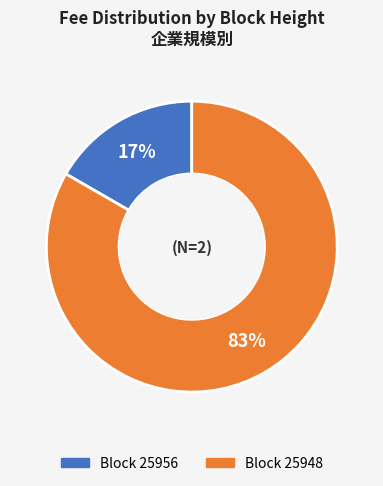

Is there any slice that represents more than half of the pie?

Yes